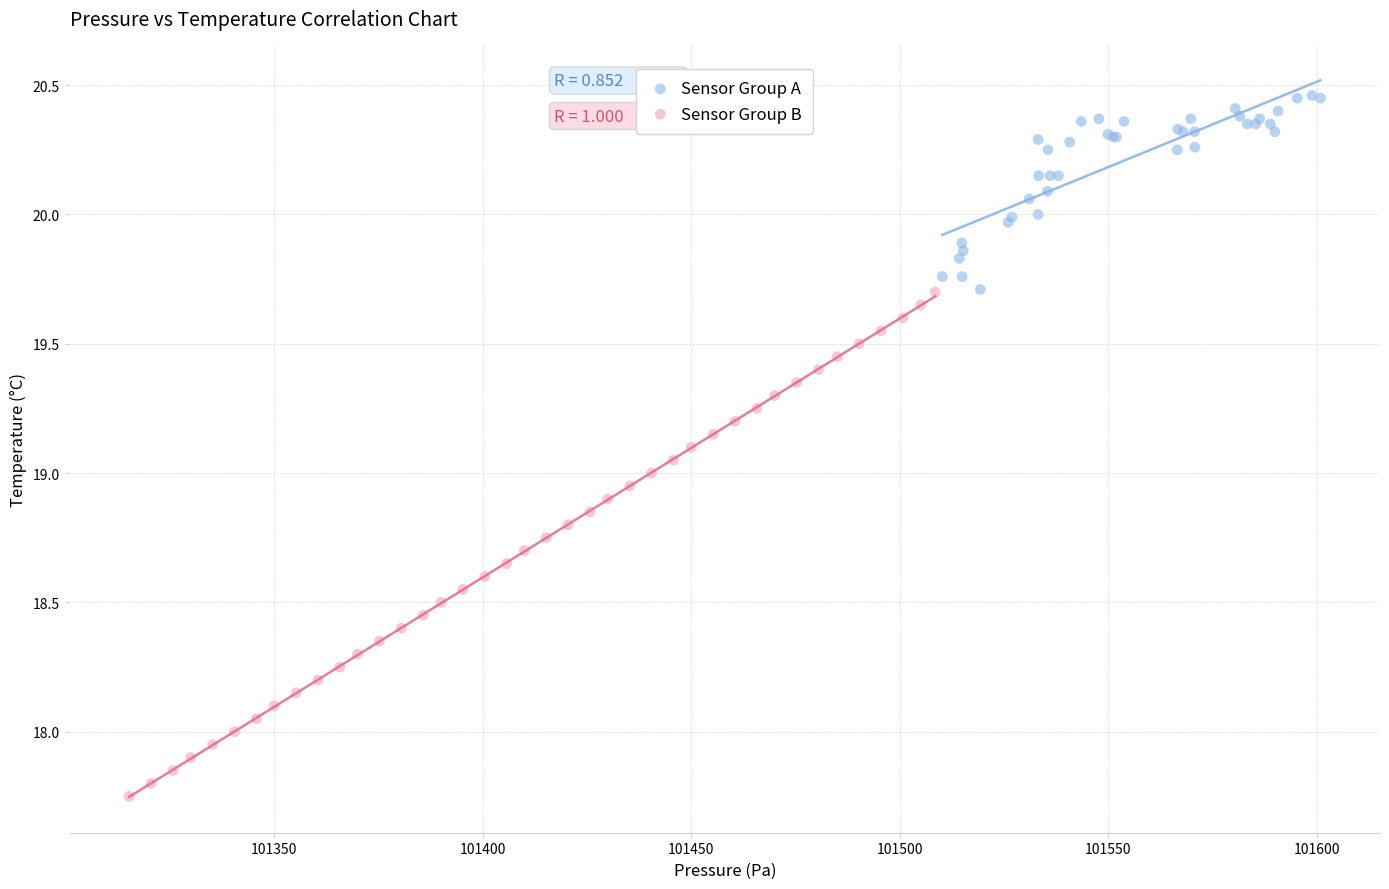

Which series reaches the minimum Y coordinate?

Sensor Group B